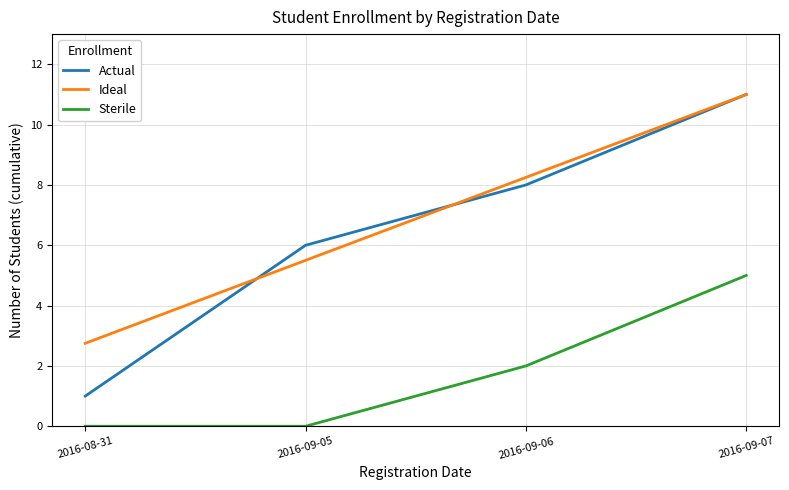

Which series has the largest total across all categories?

Ideal